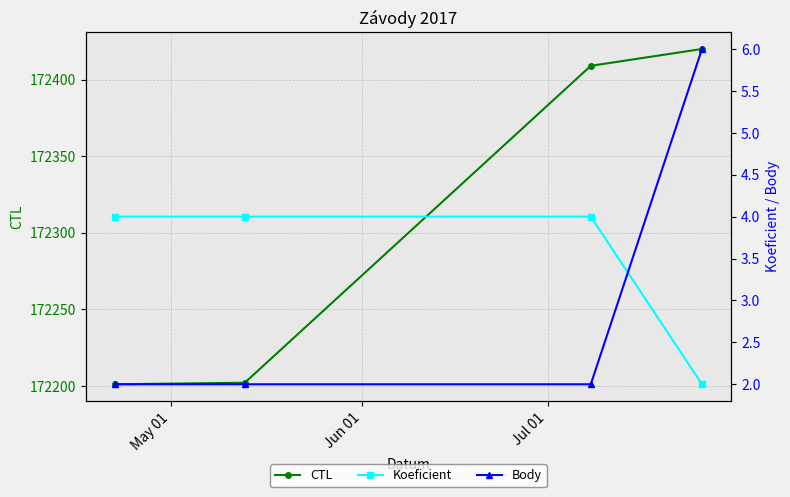

What is the value of the CTL point at the 3rd from the left?

172409